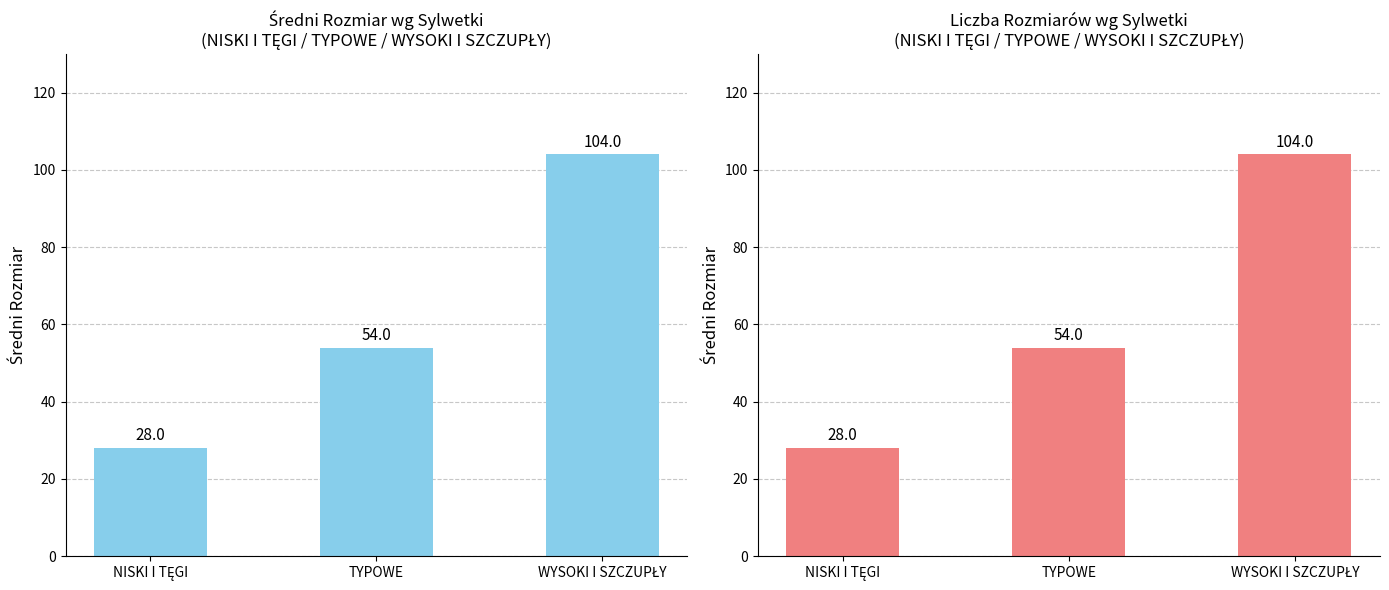

How many data points in Średni Rozmiar are above 54?

1